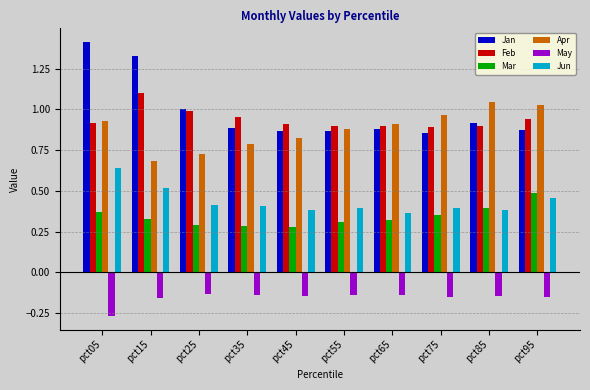

What are all the series names shown in the legend?

Jan, Feb, Mar, Apr, May, Jun